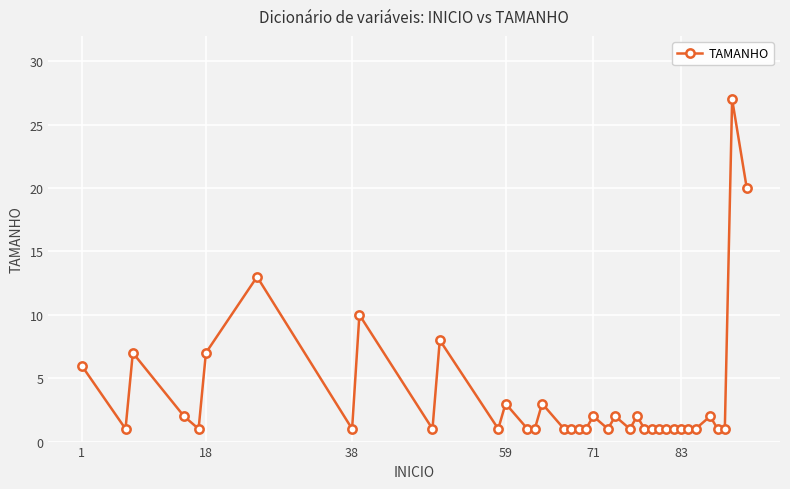

True or false: there are more than 2 points higher than both neighbors.

True